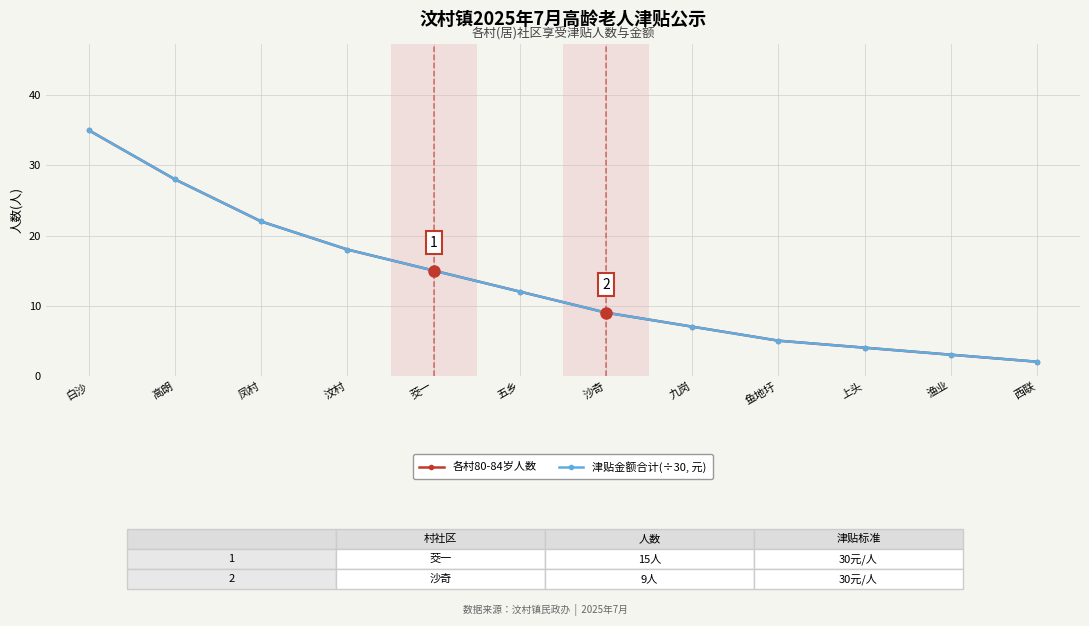

True or false: 津贴金额合计(÷30, 元) and 各村80-84岁人数 cross at least once.

False